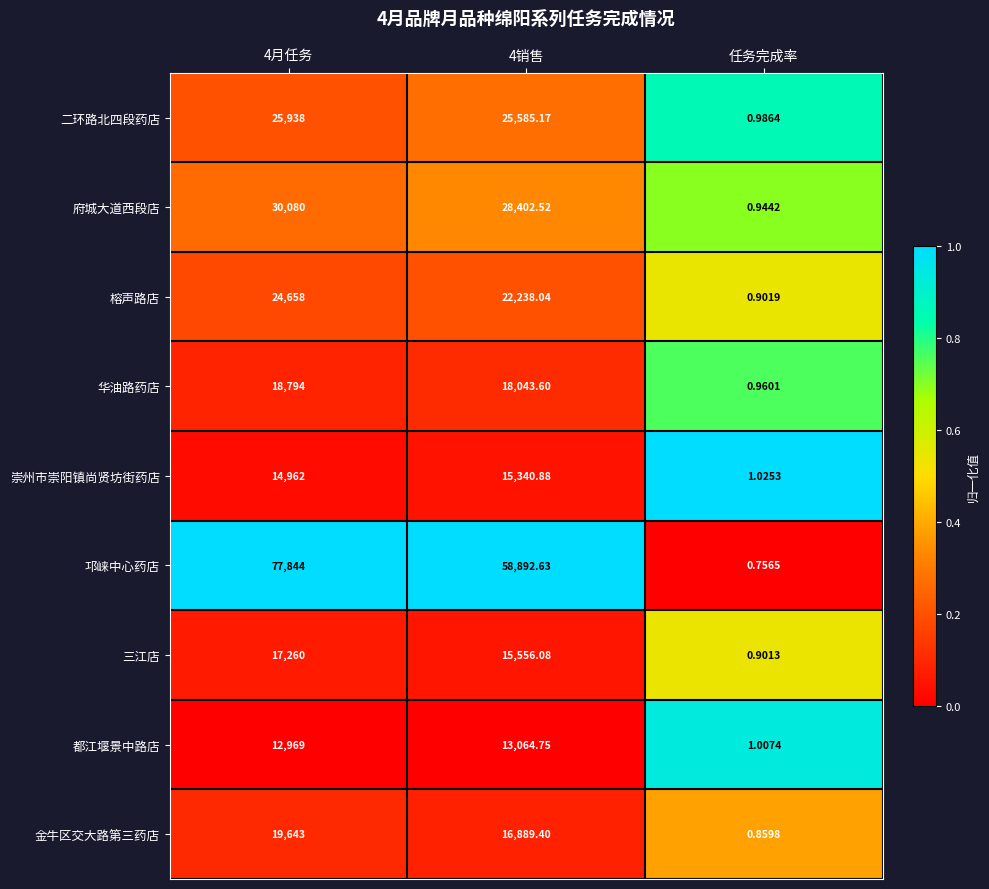

What is the difference between the highest and lowest values at 任务完成率?

0.3